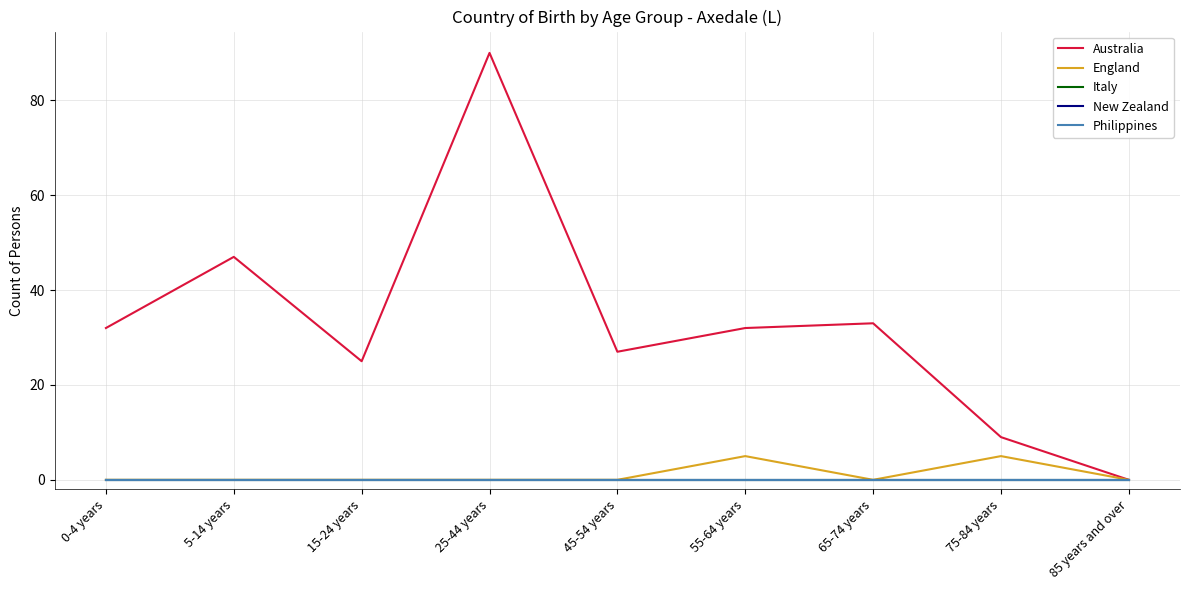

Does the chart have visible grid lines?

Yes